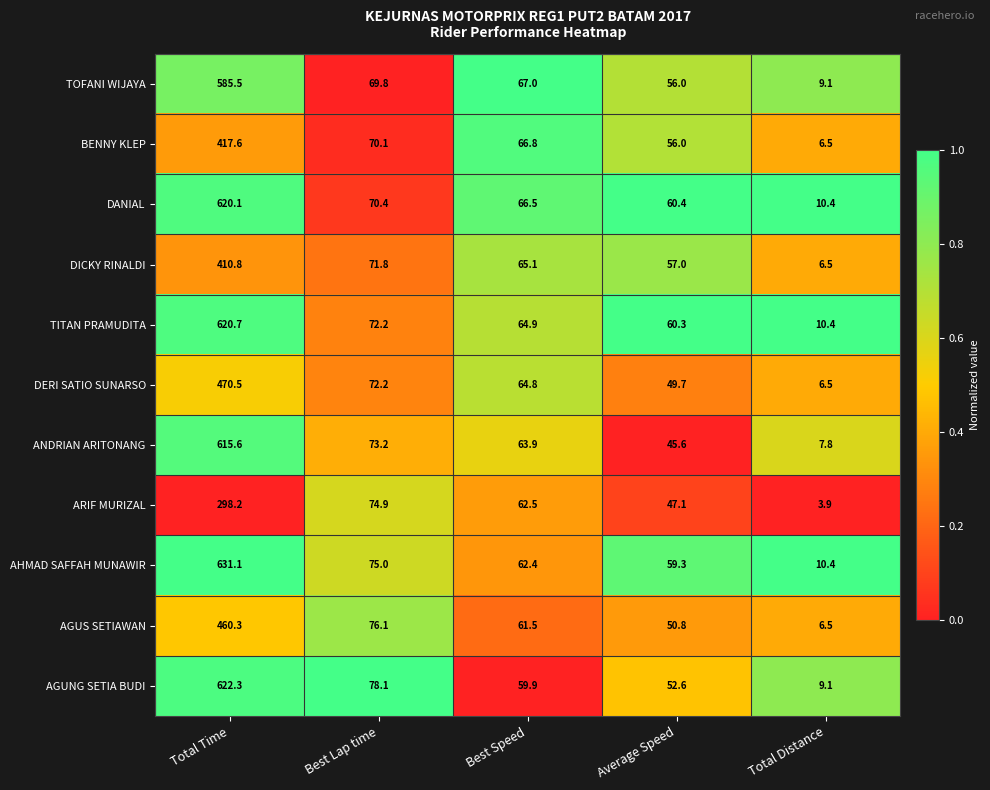

Rank the series by their maximum value, from highest to lowest.

AHMAD SAFFAH MUNAWIR, AGUNG SETIA BUDI, TITAN PRAMUDITA, DANIAL, ANDRIAN ARITONANG, TOFANI WIJAYA, DERI SATIO SUNARSO, AGUS SETIAWAN, BENNY KLEP, DICKY RINALDI, ARIF MURIZAL